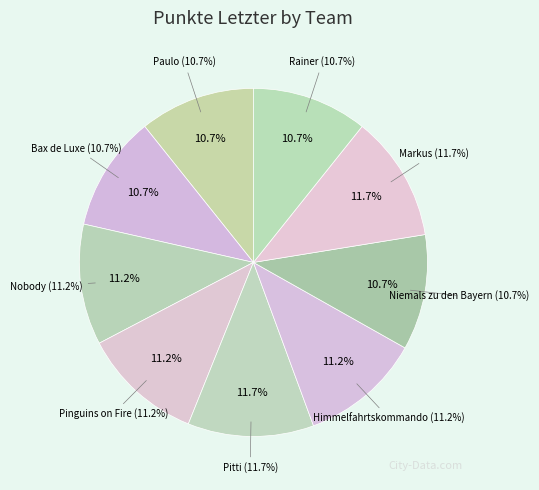

To the nearest percent, what is the combined percentage of Markus and Pinguins on Fire?

23%